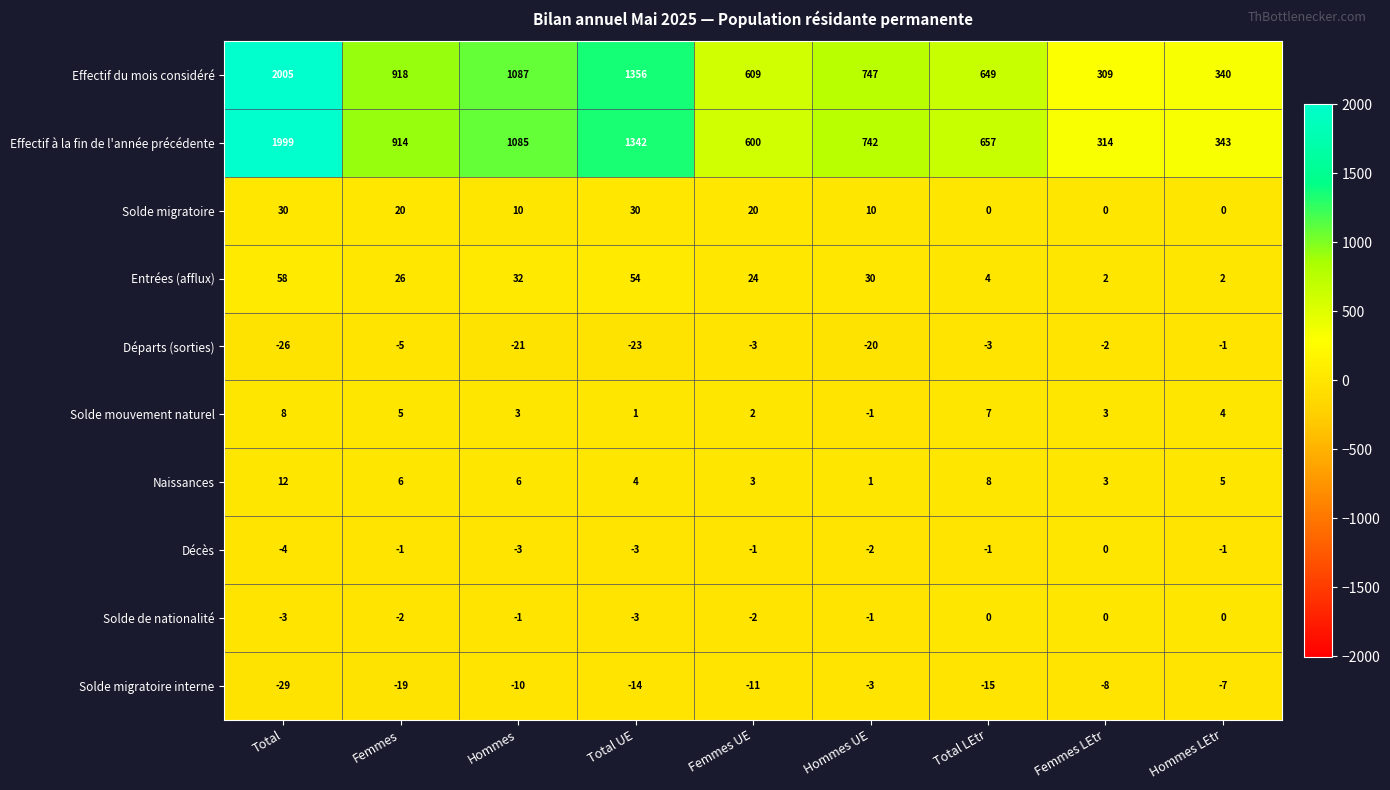

Which category has the highest value in the Effectif du mois considéré series?

Total